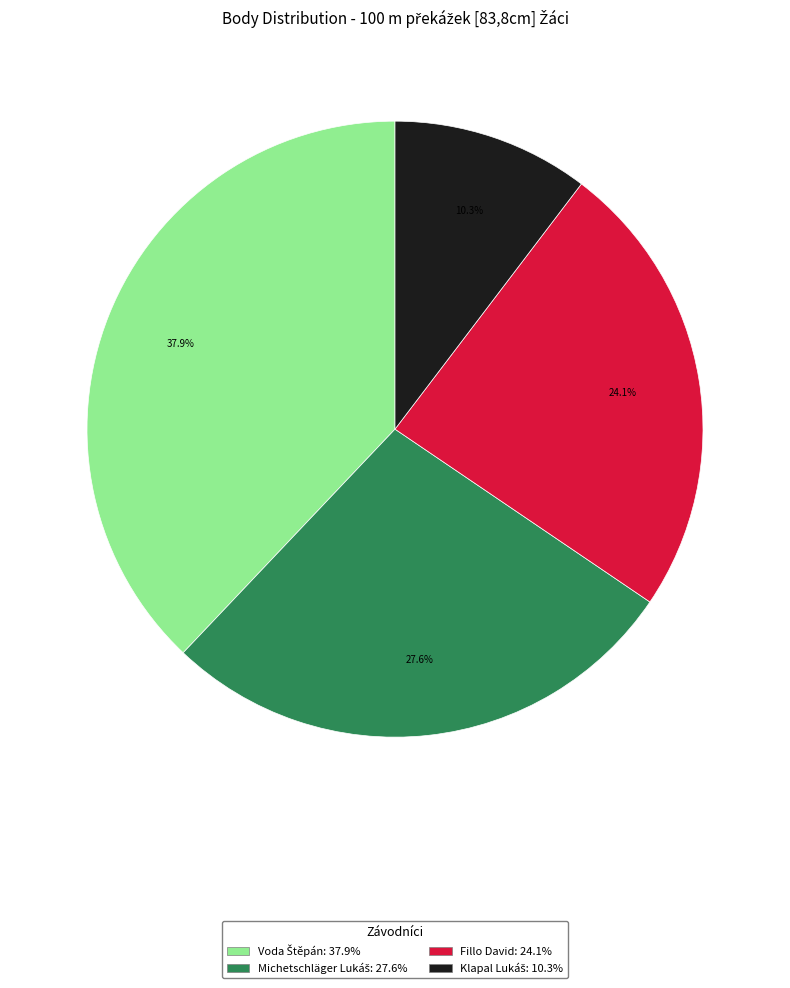

To the nearest percent, what is the difference between the largest and smallest slice percentages?

28%